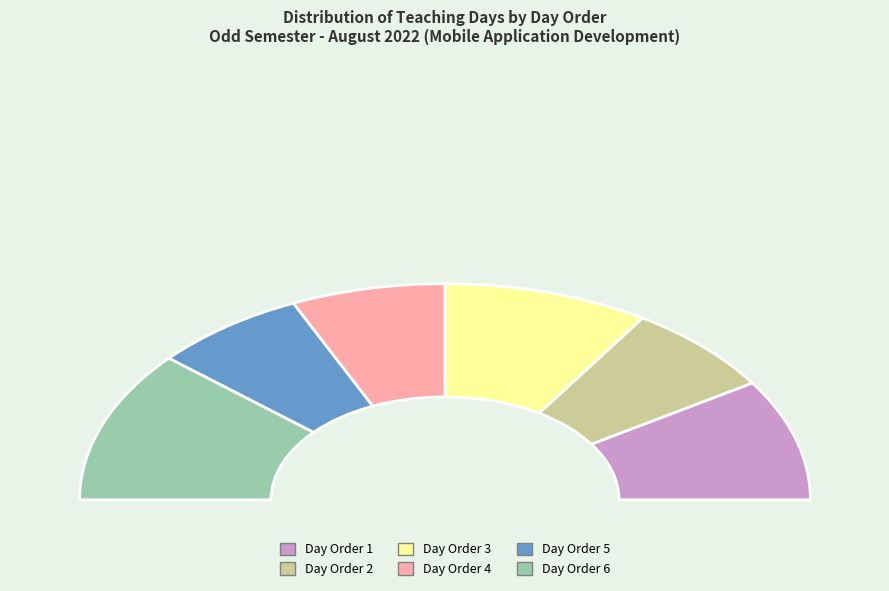

What is the largest slice in the pie chart?

Day Order 6